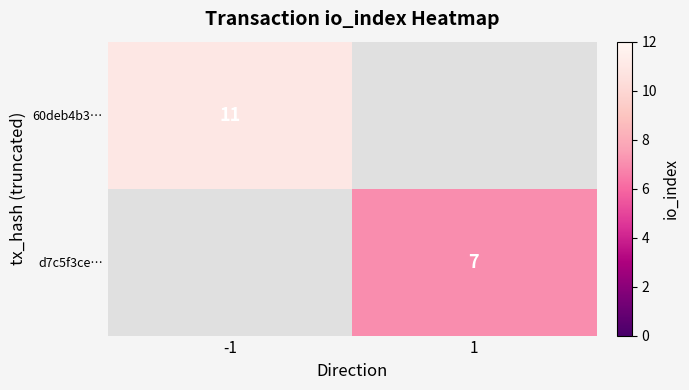

Is it true that 60deb4b3… equals 4 at -1?

False